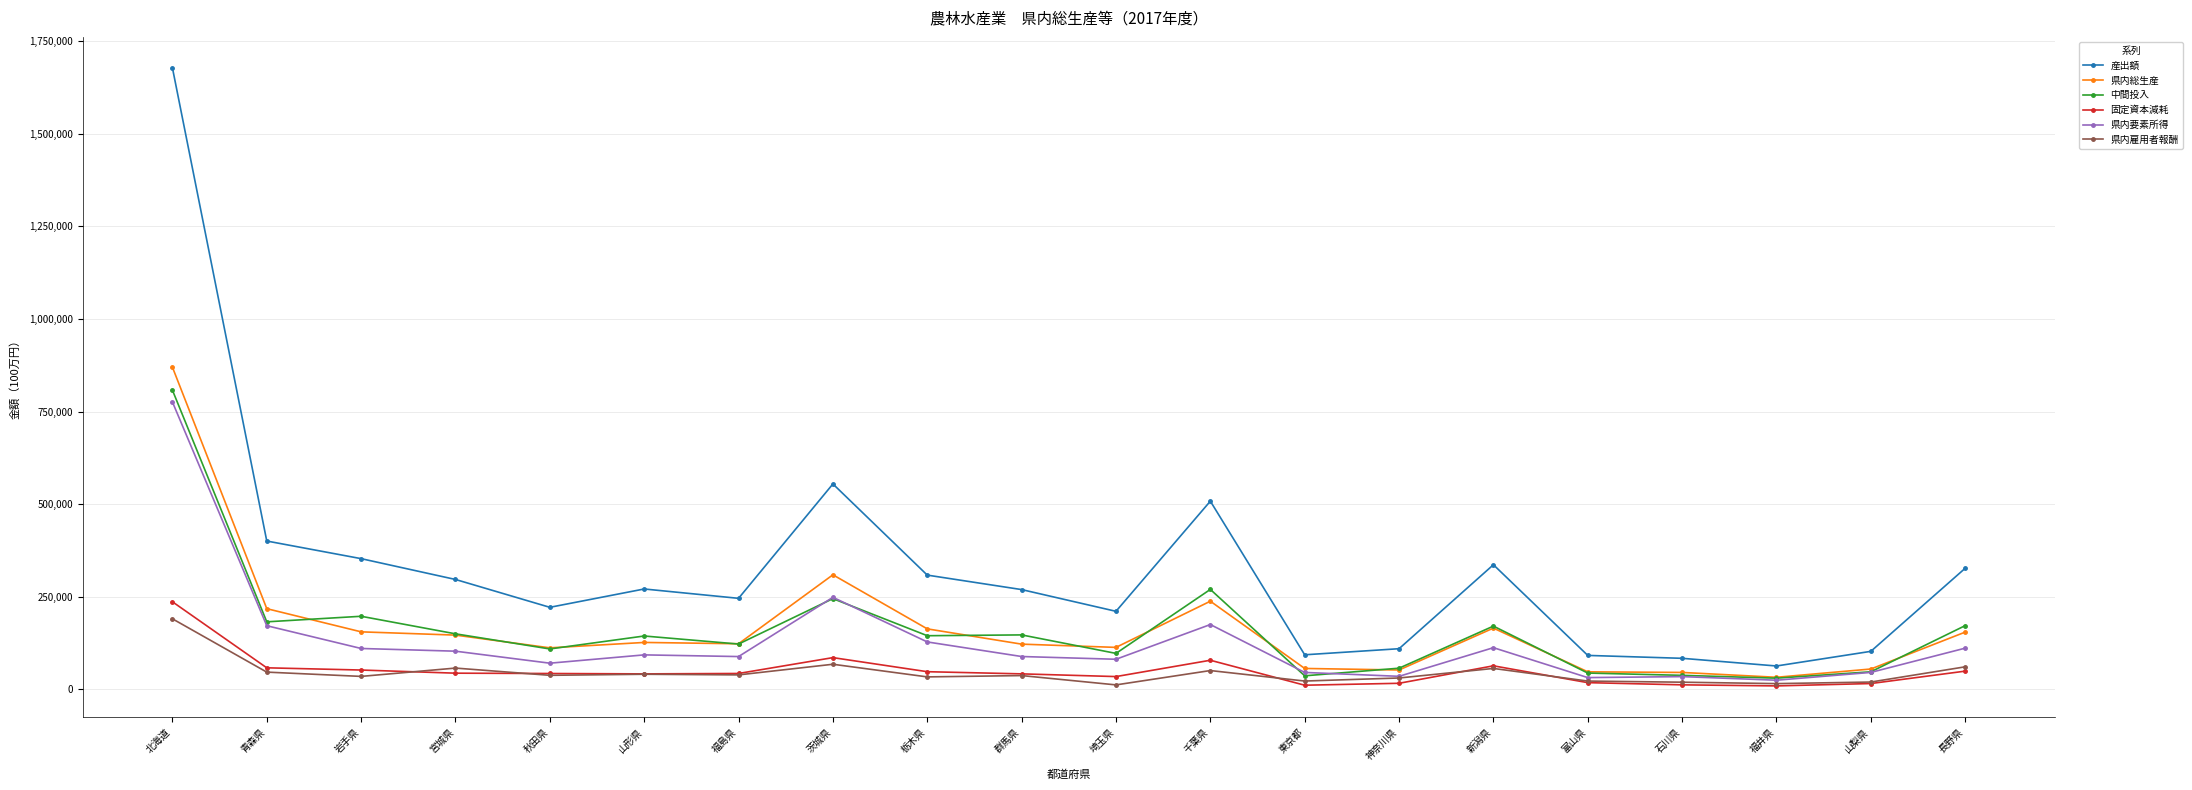

Which series changed the most between 富山県 and 福井県?

産出額